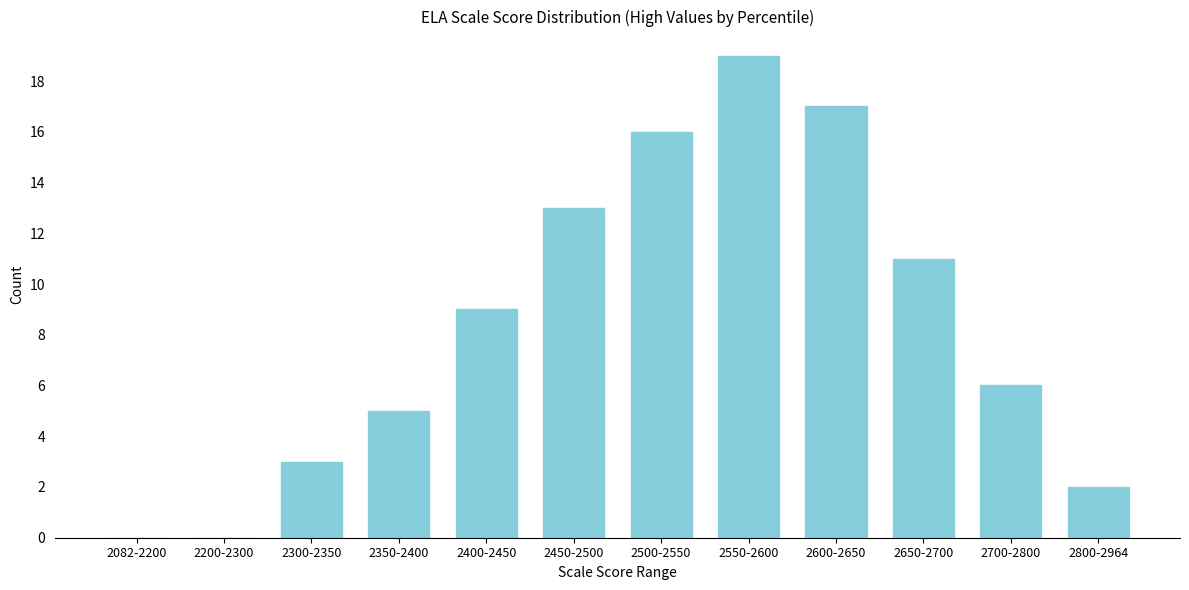

Reading right to left, list all the values displayed in this chart.

2800-2964=2	2700-2800=6	2650-2700=11	2600-2650=17	2550-2600=19	2500-2550=16	2450-2500=13	2400-2450=9	2350-2400=5	2300-2350=3	2200-2300=0	2082-2200=0